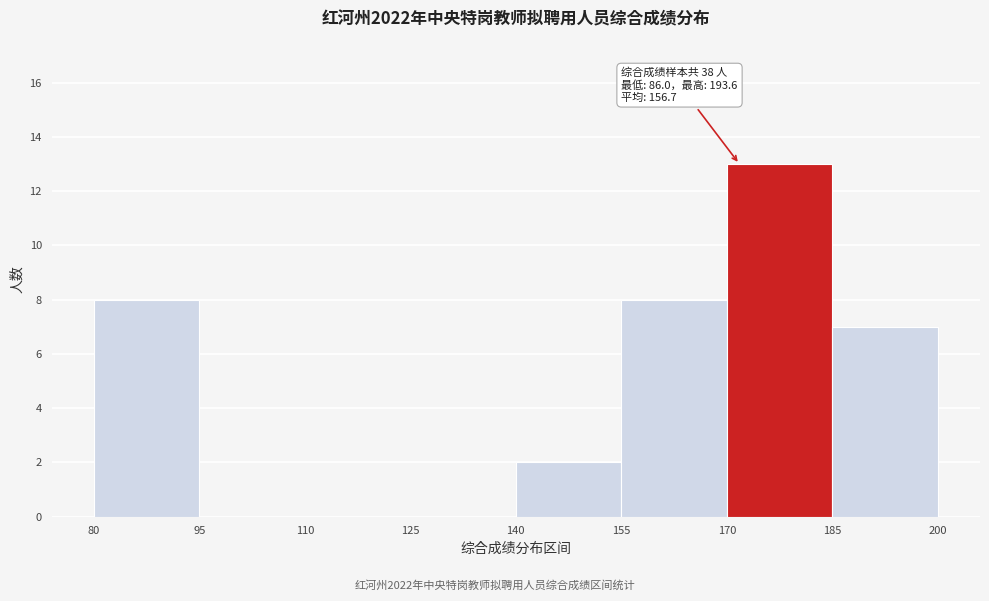

Over which range of the x-axis is the bar tallest?

170 to 185